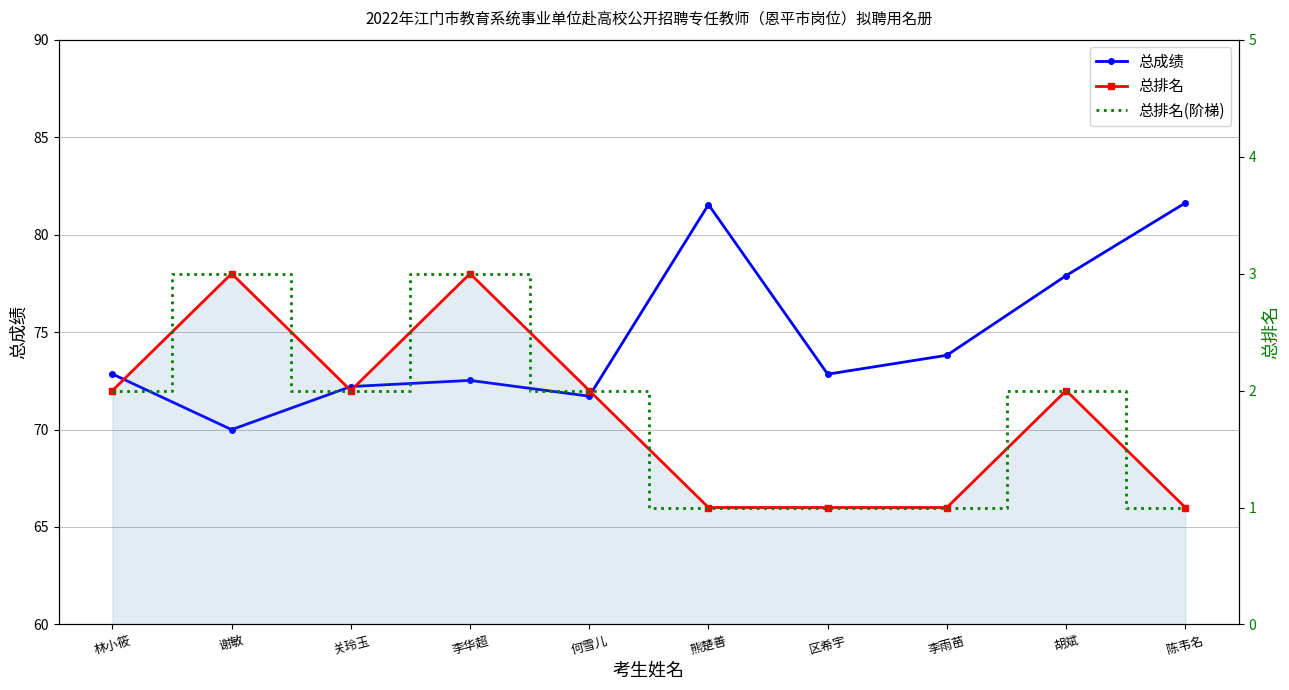

Which series has the largest range (max minus min)?

总成绩